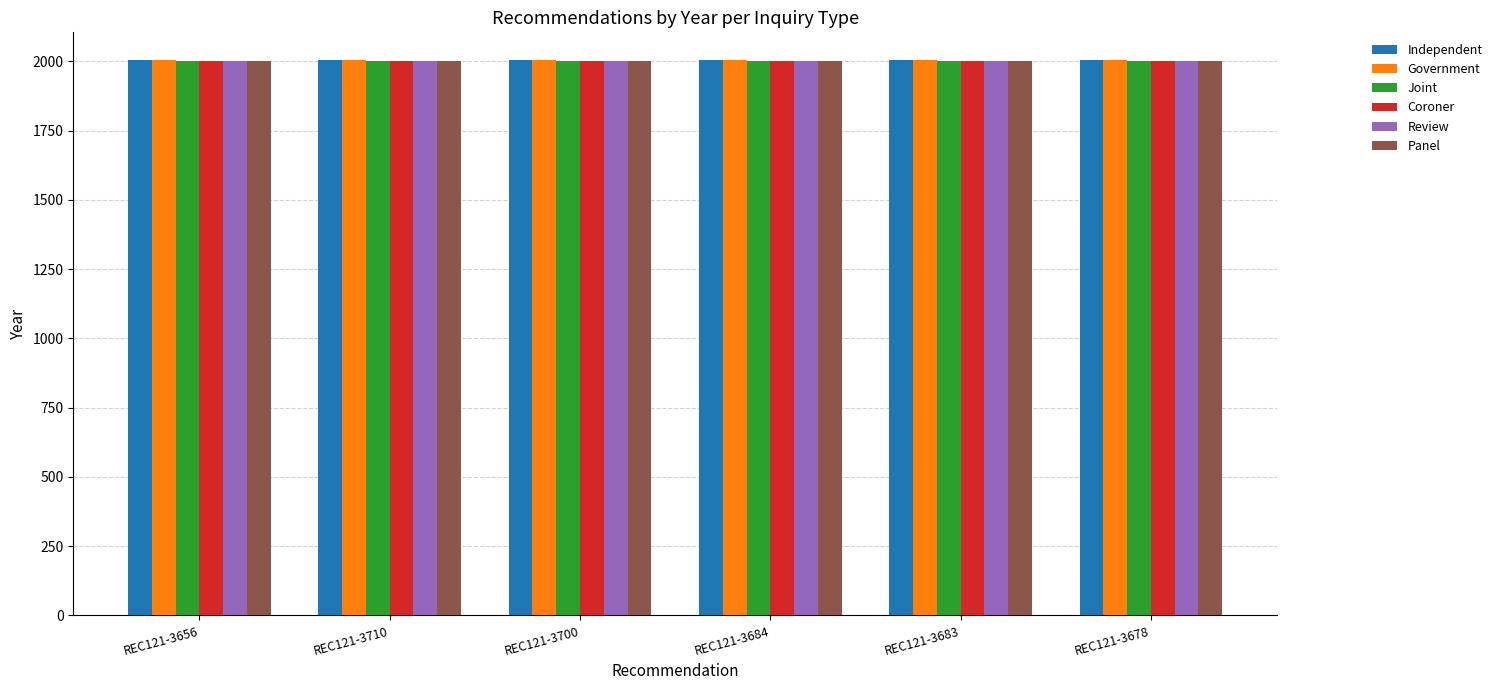

What position from the right is REC121-3683?

2